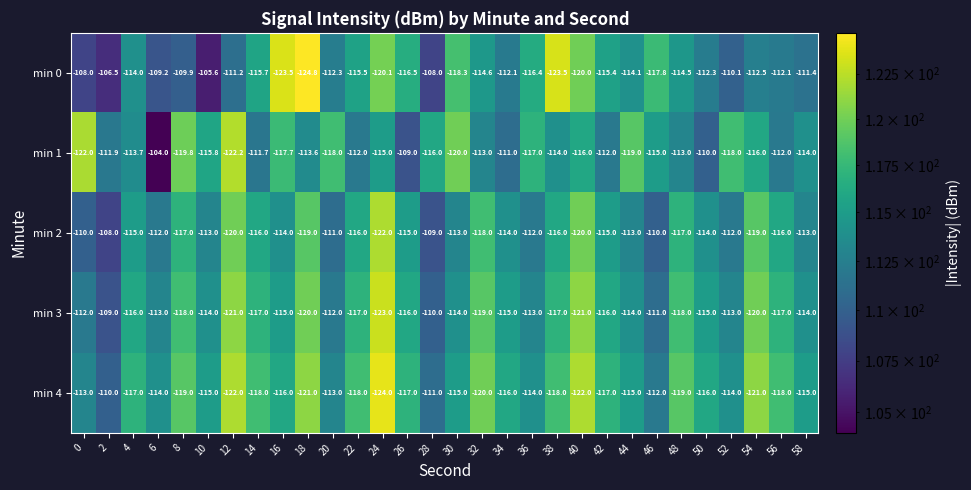

What is the difference between the highest and lowest values at 54?

8.5